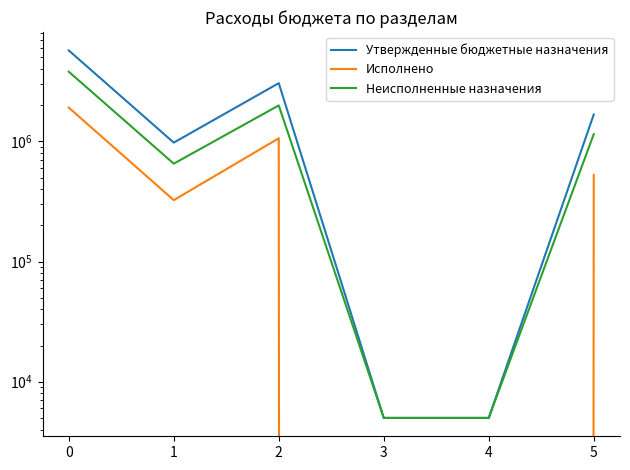

True or false: Исполнено and Неисполненные назначения intersect in this chart.

False